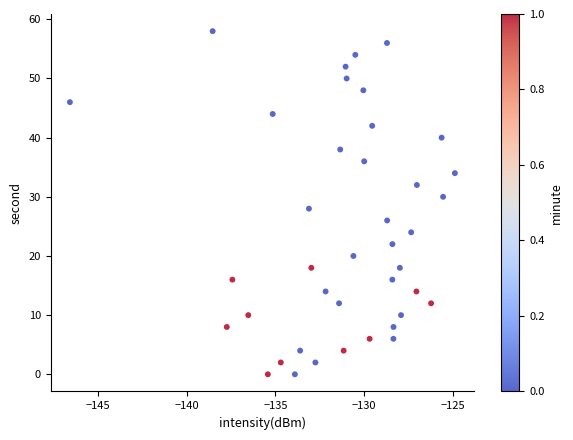

What is the range of Y values (max minus min)?

58